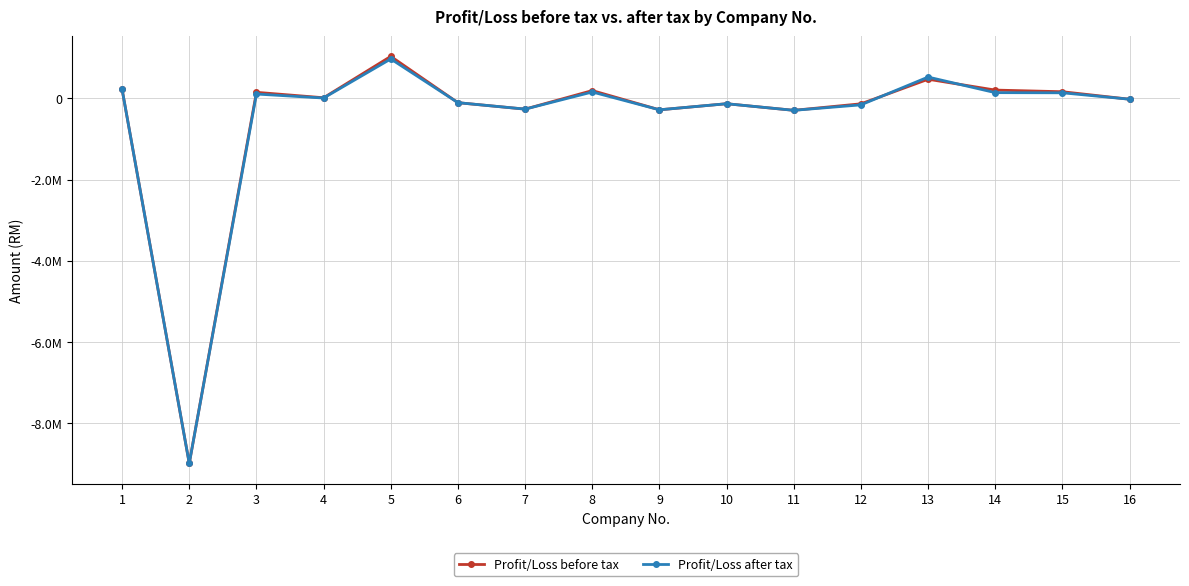

True or false: Profit/Loss after tax has a value of -131109.0 at 10.

True